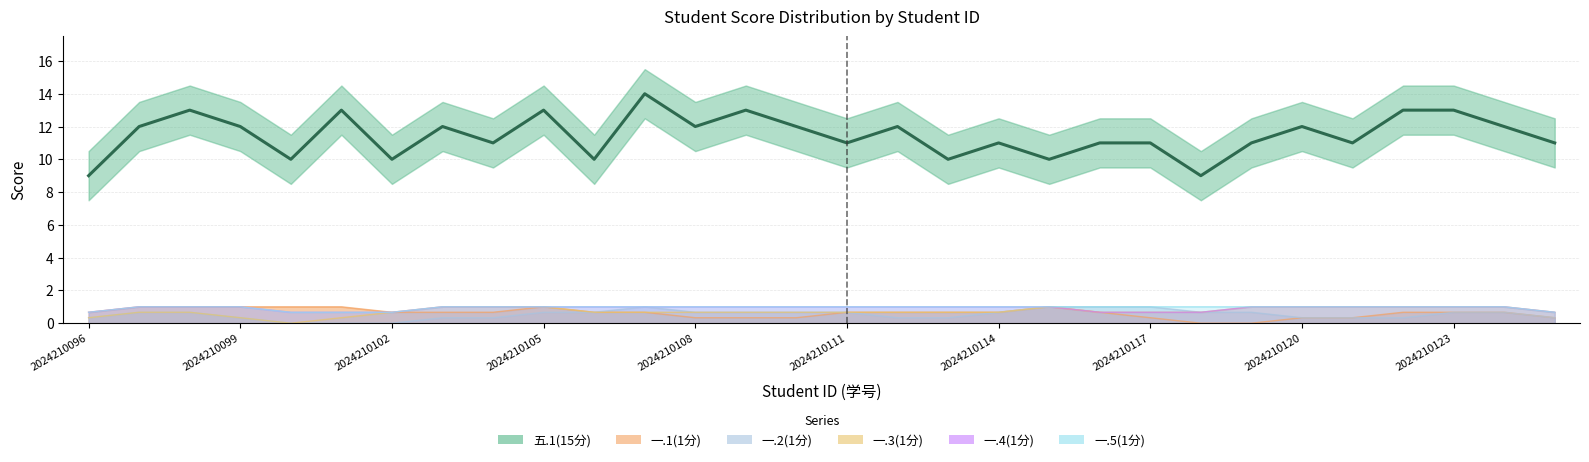

Which label corresponds to the smallest value in the chart?

2024210096